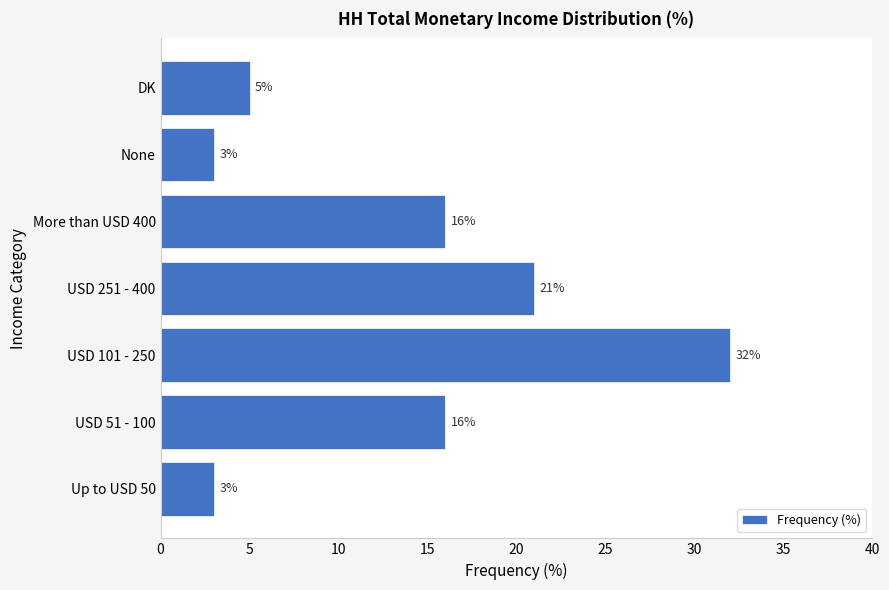

What is the difference between the maximum and minimum values?

29